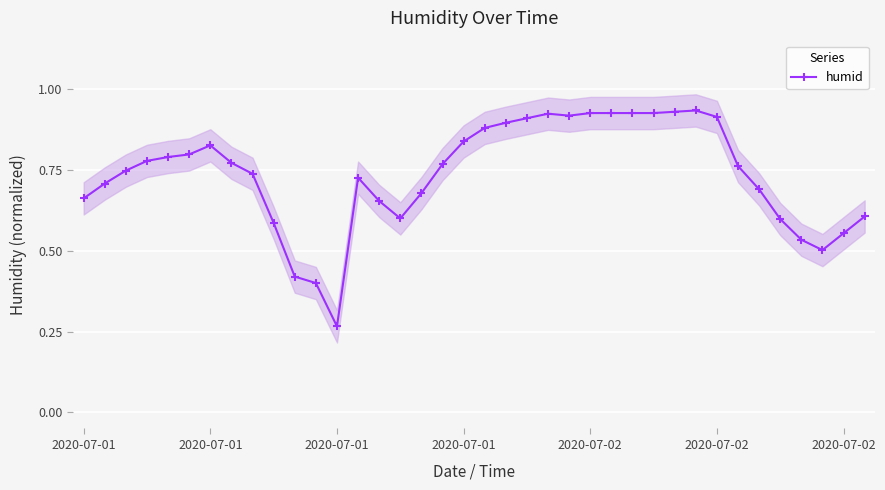

Is it true that the value at 10 is 0.4?

True